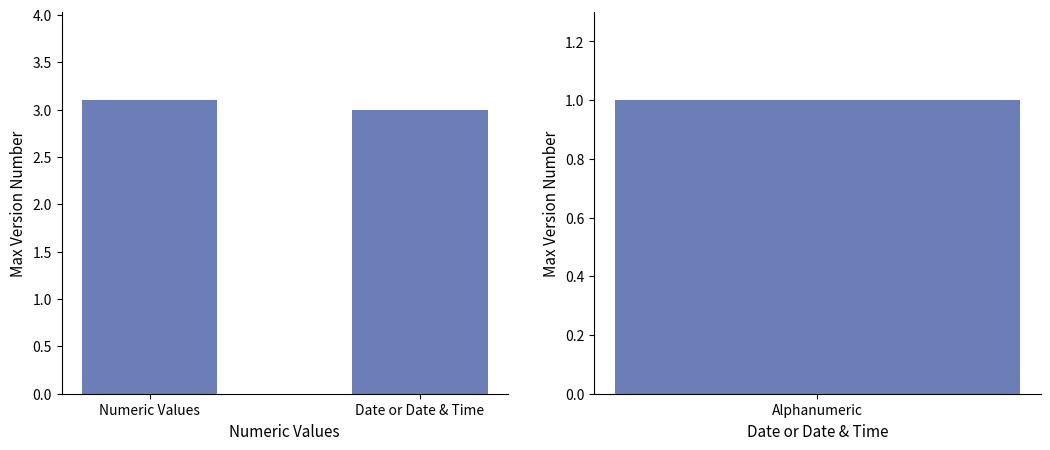

What is the label of the 1st bar from the right?

Date or Date & Time